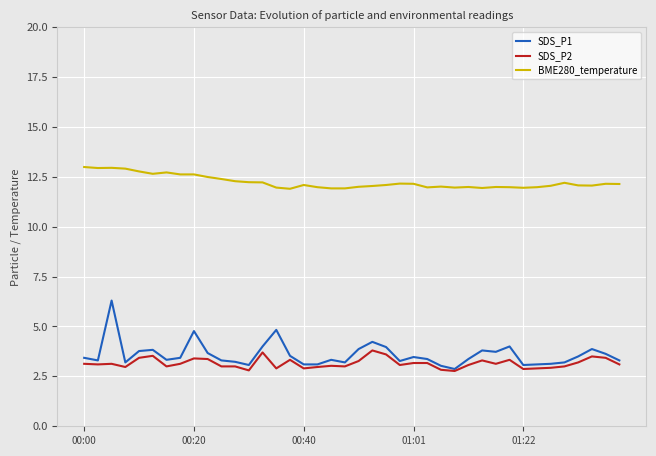

What is the maximum value shown in the chart?

13.0